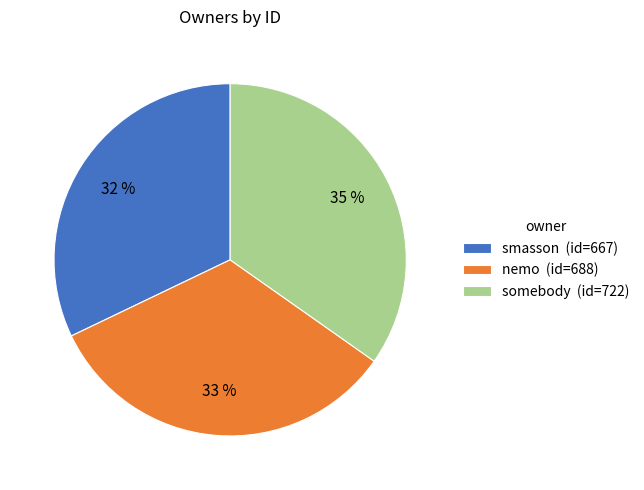

Combined, do nemo (id=688) and somebody (id=722) account for over 50%?

Yes